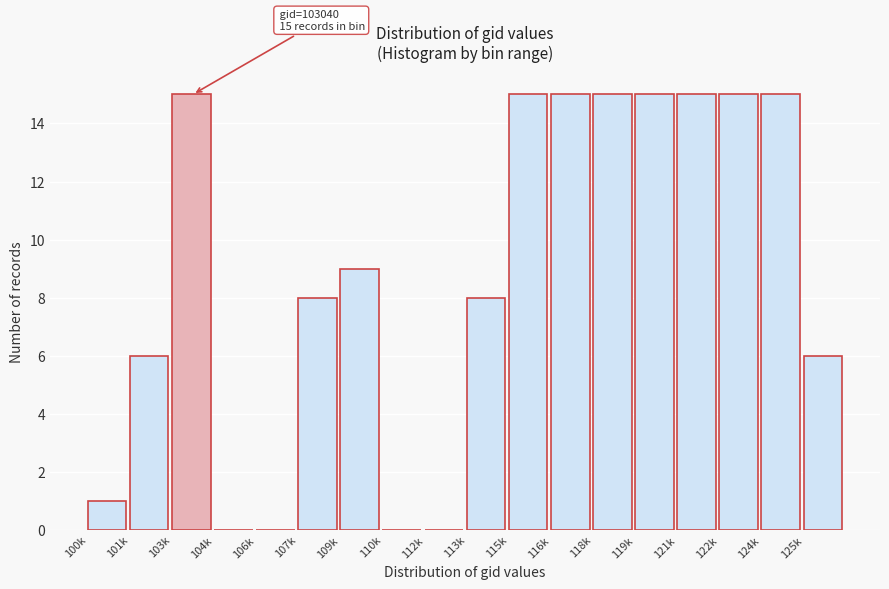

Reading left to right, list all the values displayed in this chart.

100k=1	101k=6	103k=15	104k=0	106k=0	107k=8	109k=9	110k=0	112k=0	113k=8	115k=15	116k=15	118k=15	119k=15	121k=15	122k=15	124k=15	125k=6